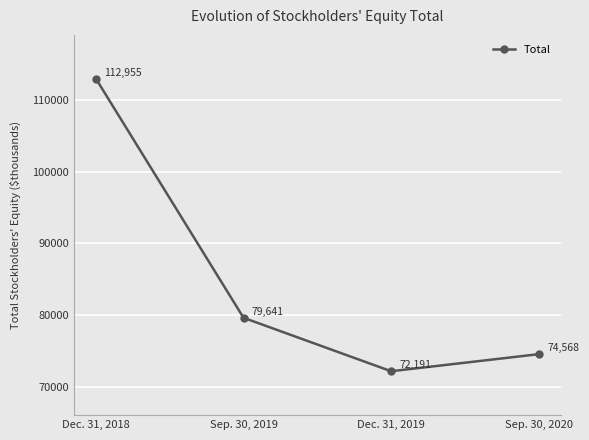

How many lines are shown in the chart?

1